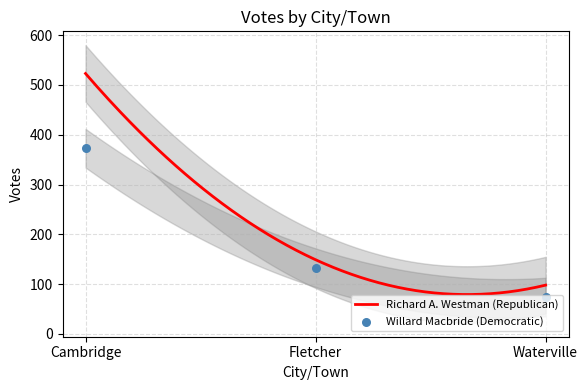

Between Waterville and Cambridge, which is larger?

Cambridge